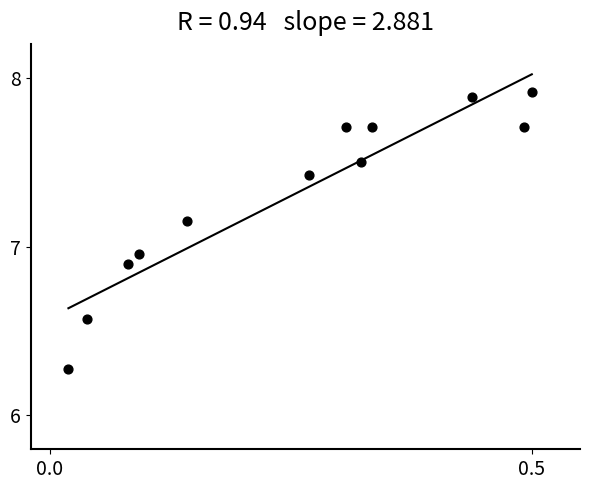

What is the average Y value?

7.3